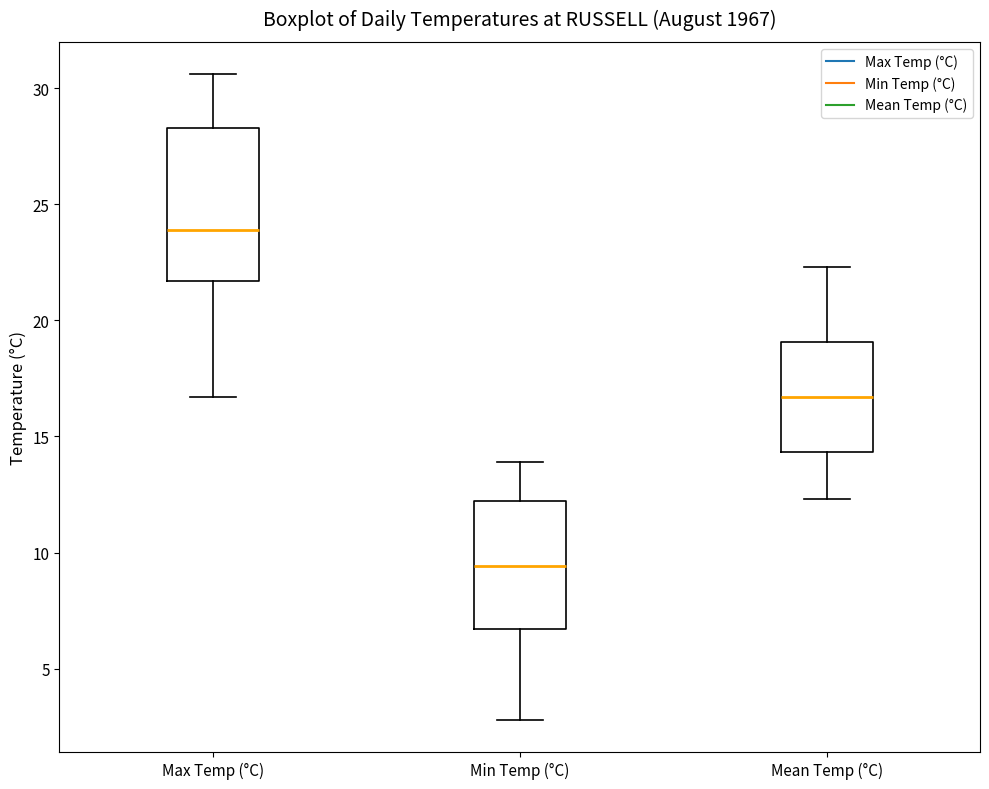

Where does the median line of the box for Max Temp (°C) sit on the y-axis? The values are not printed on the chart, so give them approximately, as read against the axis.

24.0